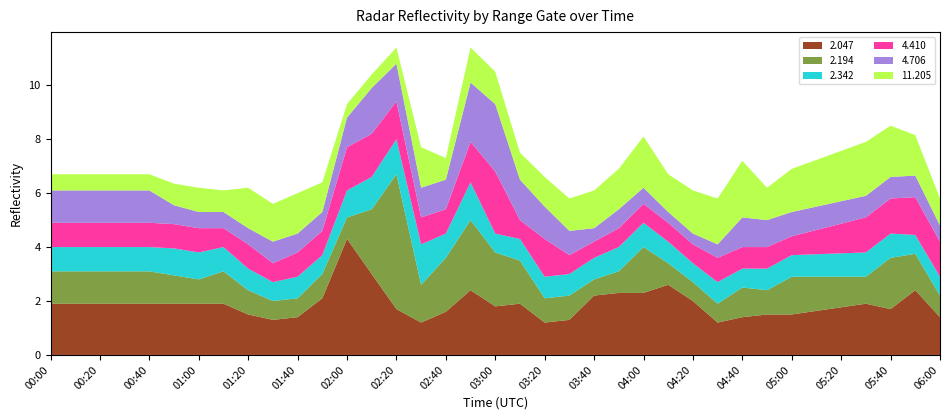

What is the total value across all series at 05:00?

6.9